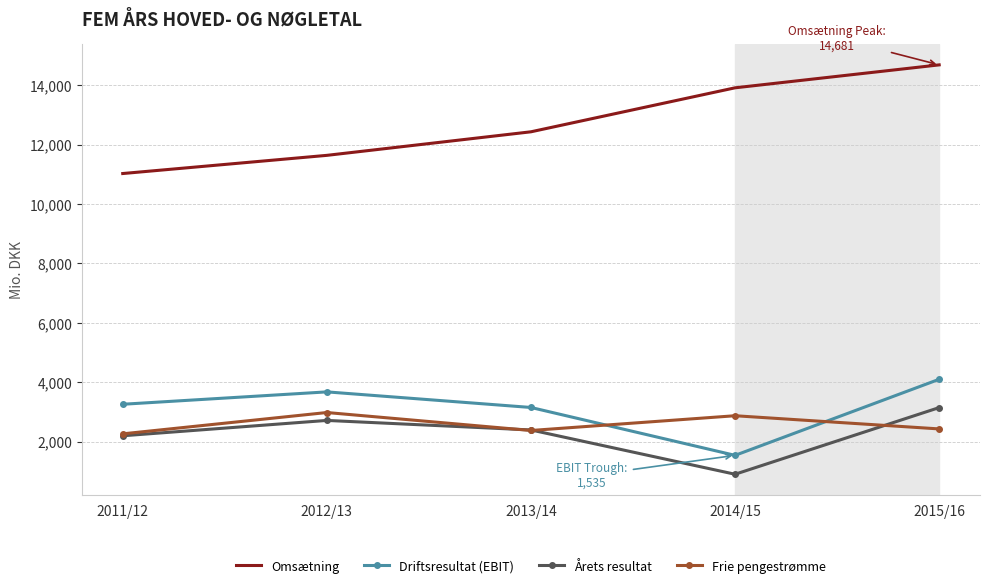

At which label does Driftsresultat (EBIT) reach its minimum?

2014/15